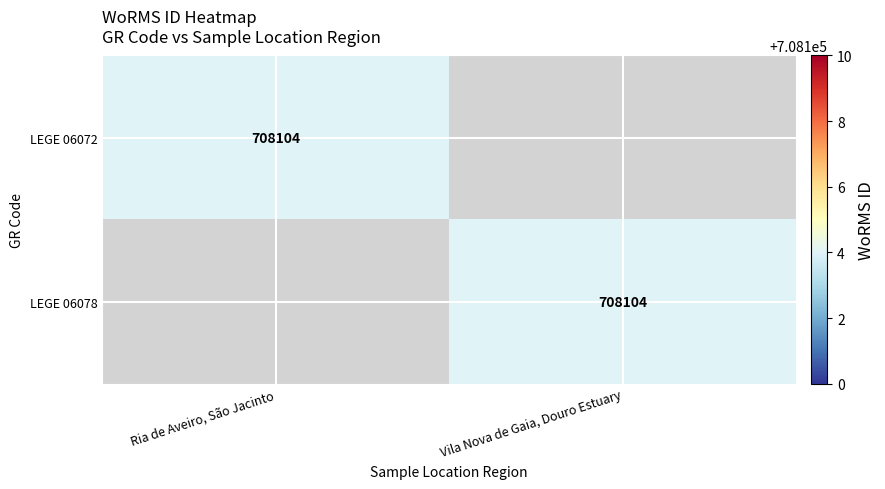

True or false: LEGE 06078 has a value of 708104 at Vila Nova de Gaia, Douro Estuary.

True